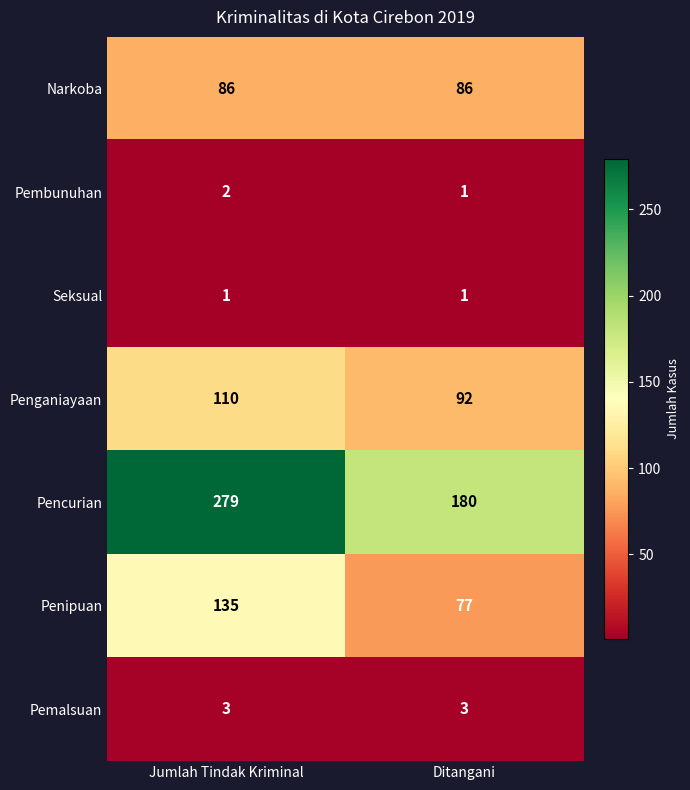

How many data points does each series have?

2